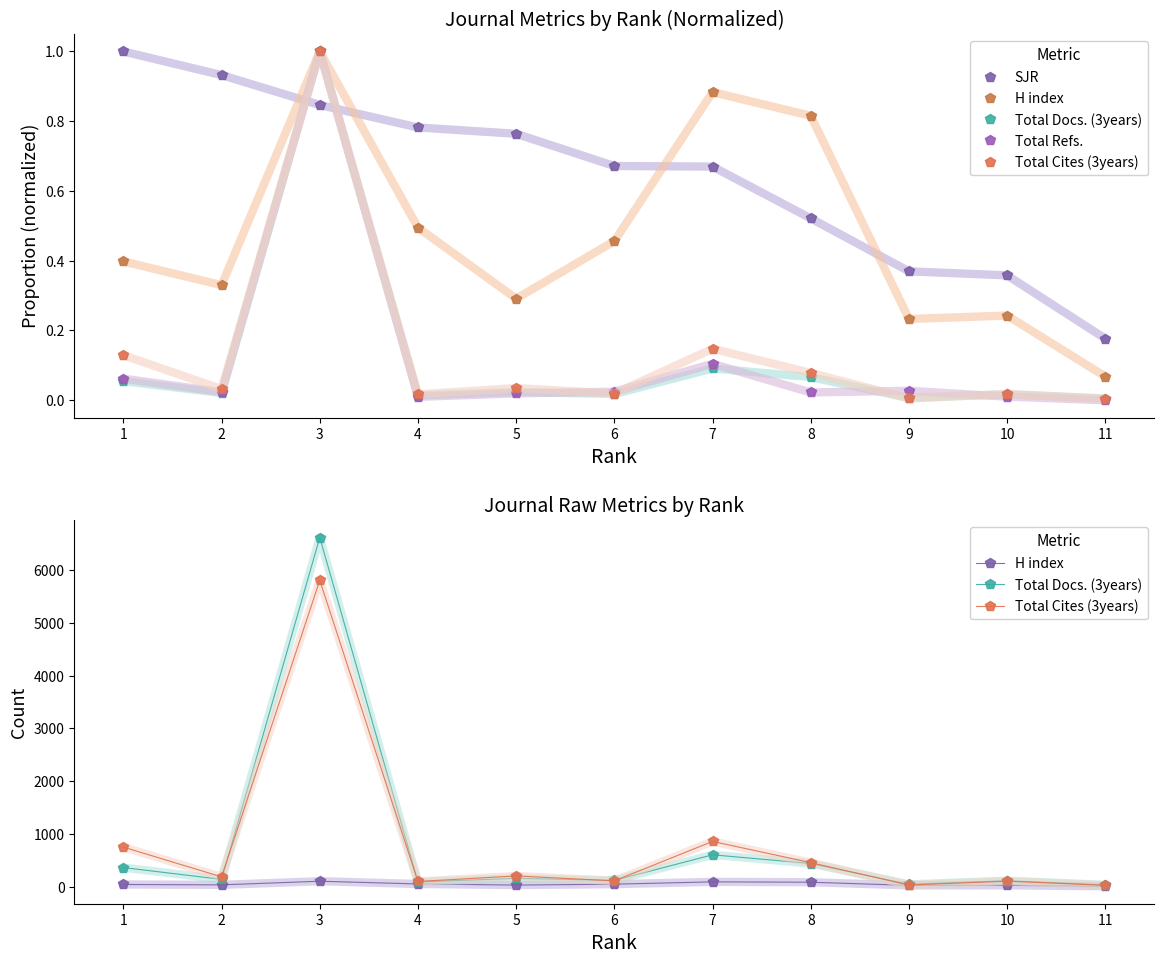

True or false: Total Docs. (3years) and SJR cross at least once.

False